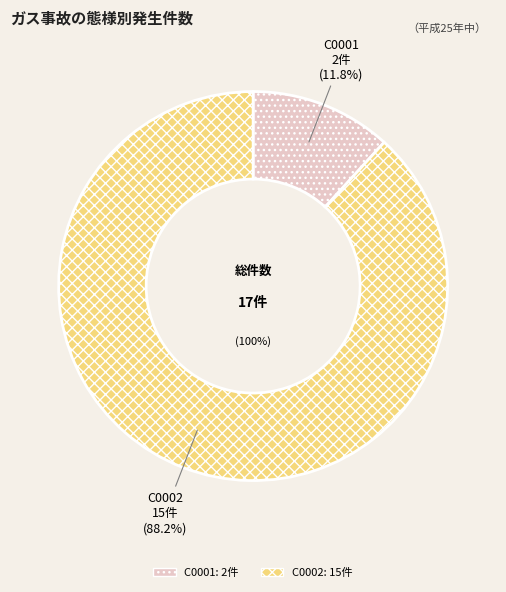

The C0002 slice represents 75% of the pie. True or false?

False